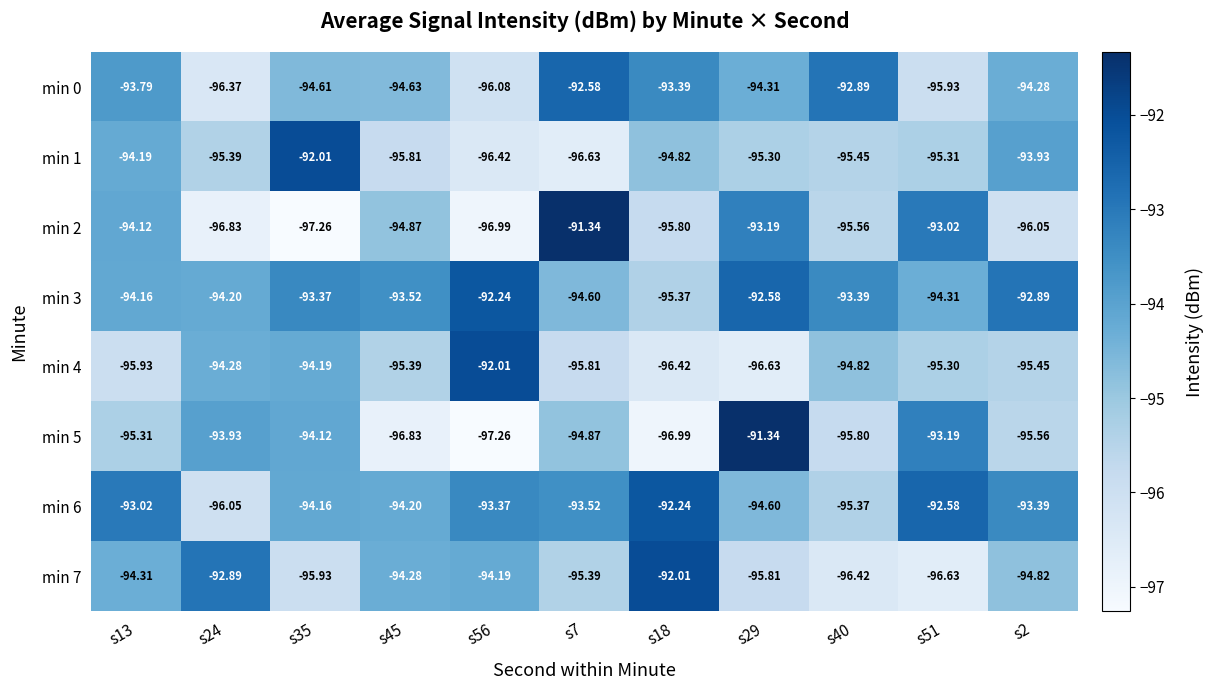

How many data points in min 1 are less than -95?

7